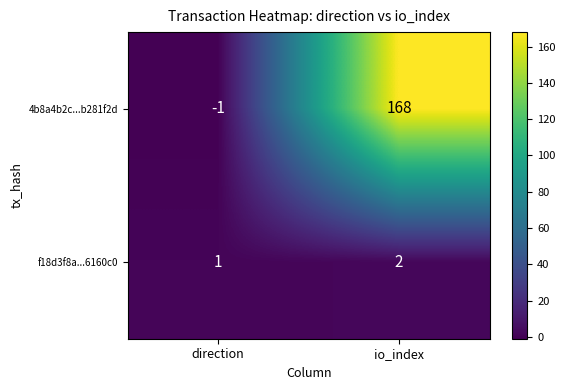

Reading right to left, transcribe all the data shown in this chart.

4b8a4b2c...b281f2d: 168	-1
f18d3f8a...6160c0: 2	1